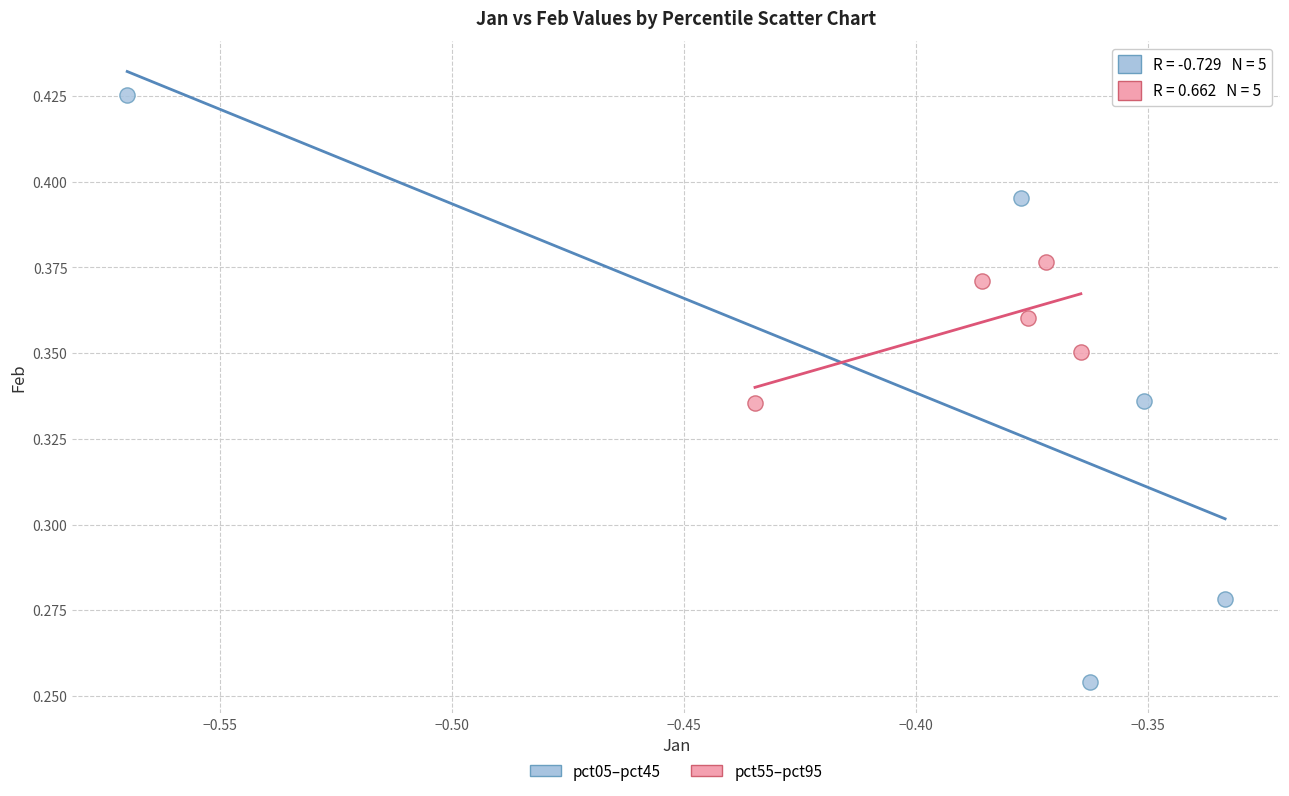

What are all the series names shown in the legend?

pct05–pct45, pct55–pct95